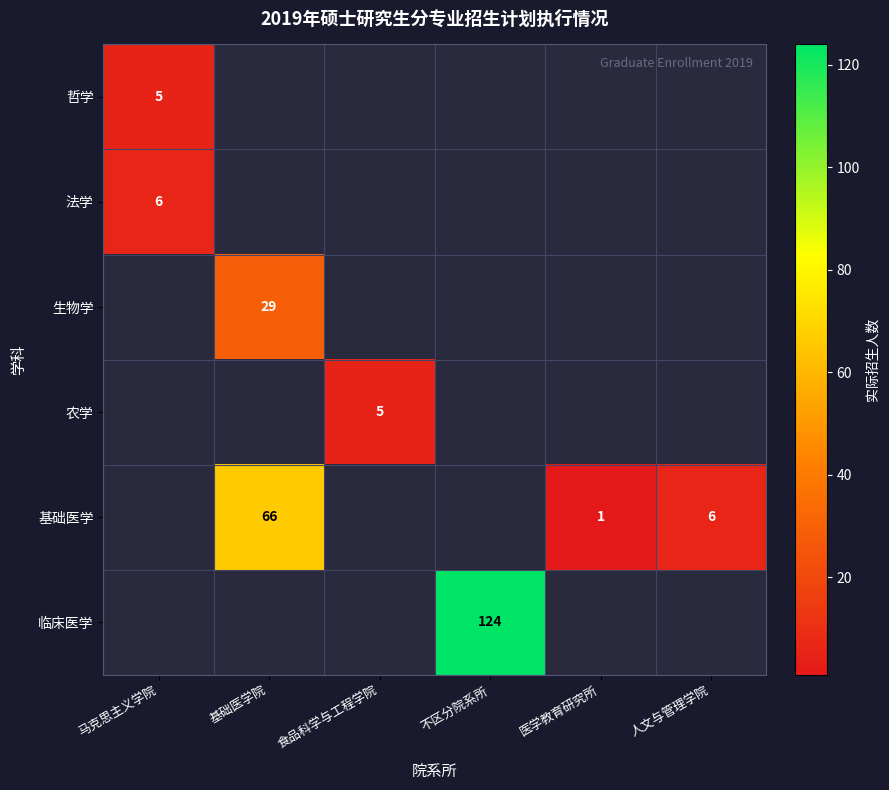

How many data points does each series have?

6